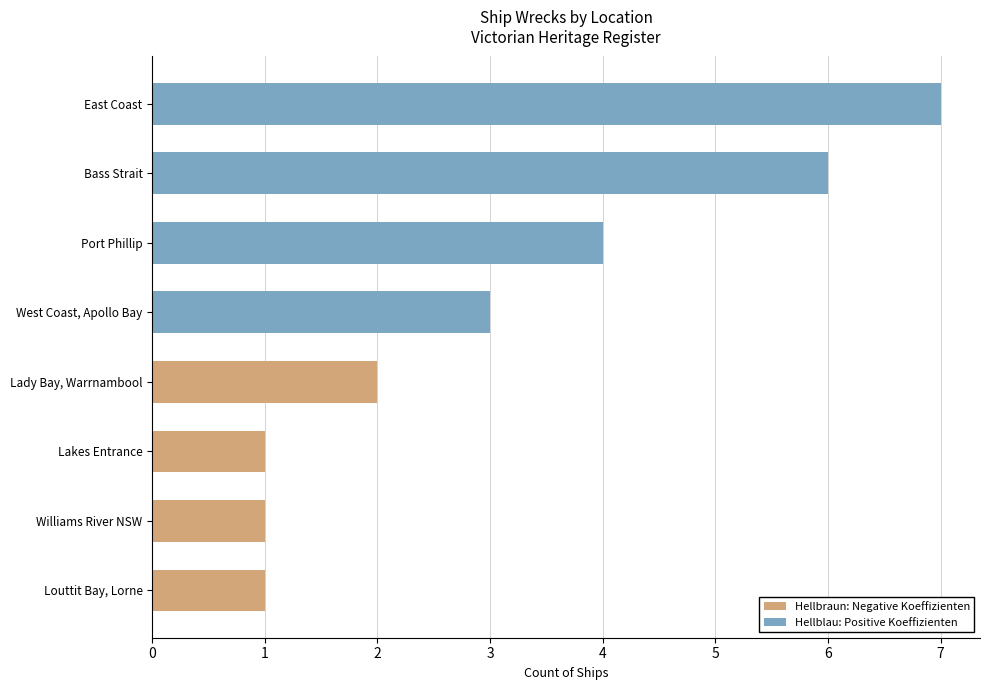

How many values in Hellbraun: Negative Koeffizienten are above zero?

4